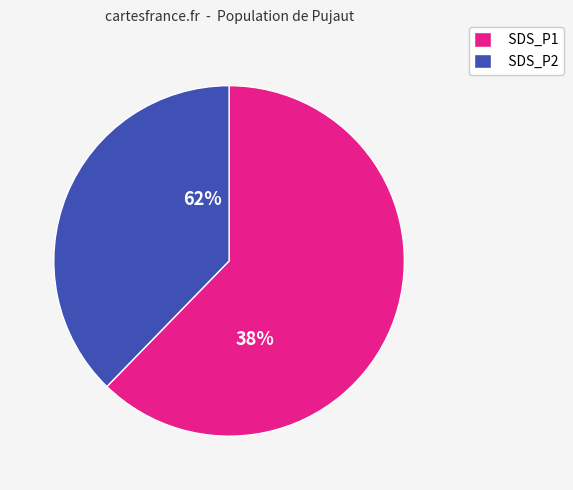

Is it true that 85/21651 is 21% of the pie?

False